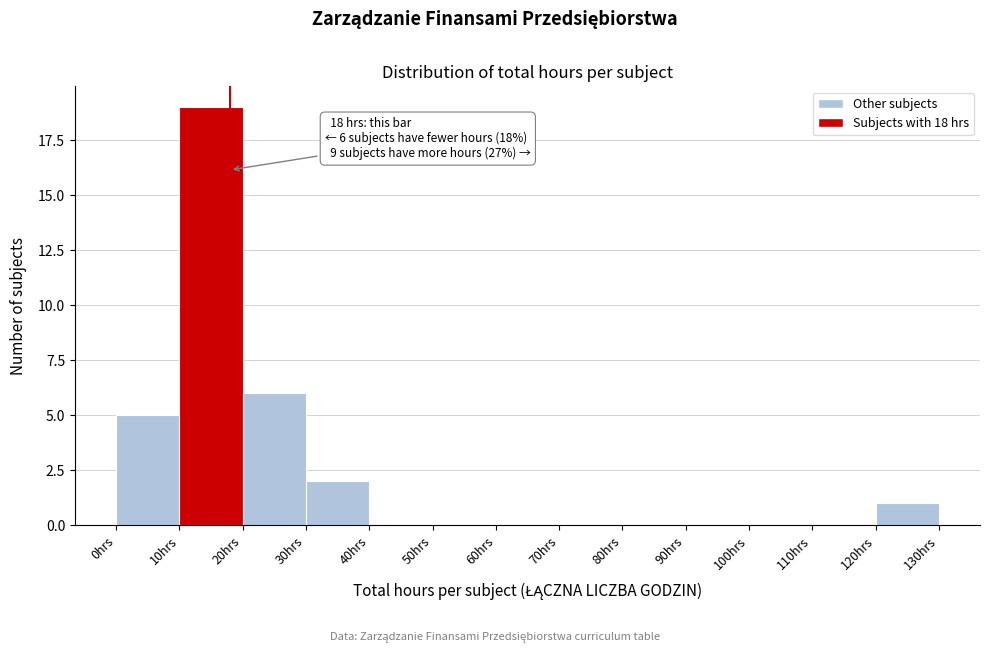

Which range on the x-axis has the tallest bar?

10 to 20